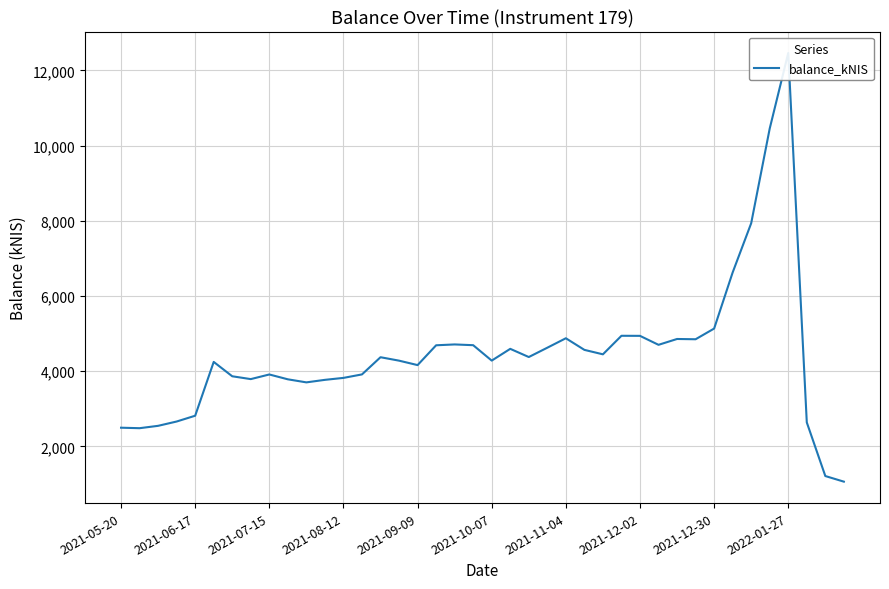

How many distinct data groups are displayed?

1